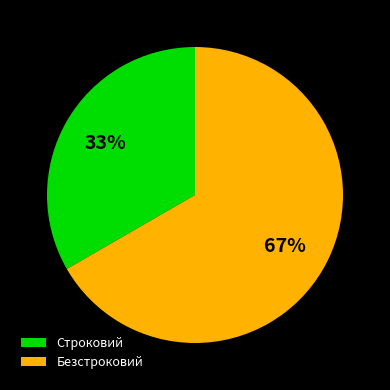

Which category has the biggest portion of the pie?

Безстроковий